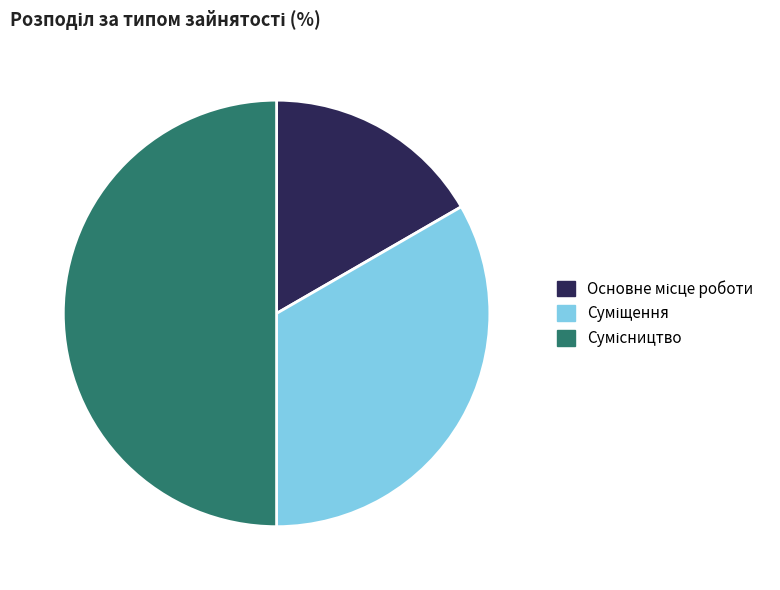

To the nearest percent, what is the difference between the largest and smallest slice percentages?

33%